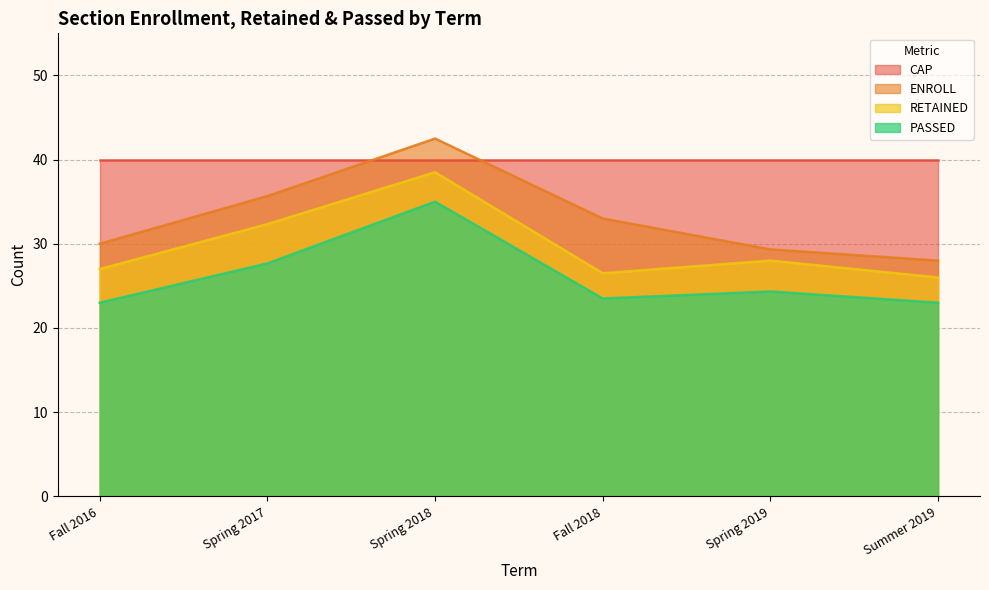

How many lines are shown in the chart?

4